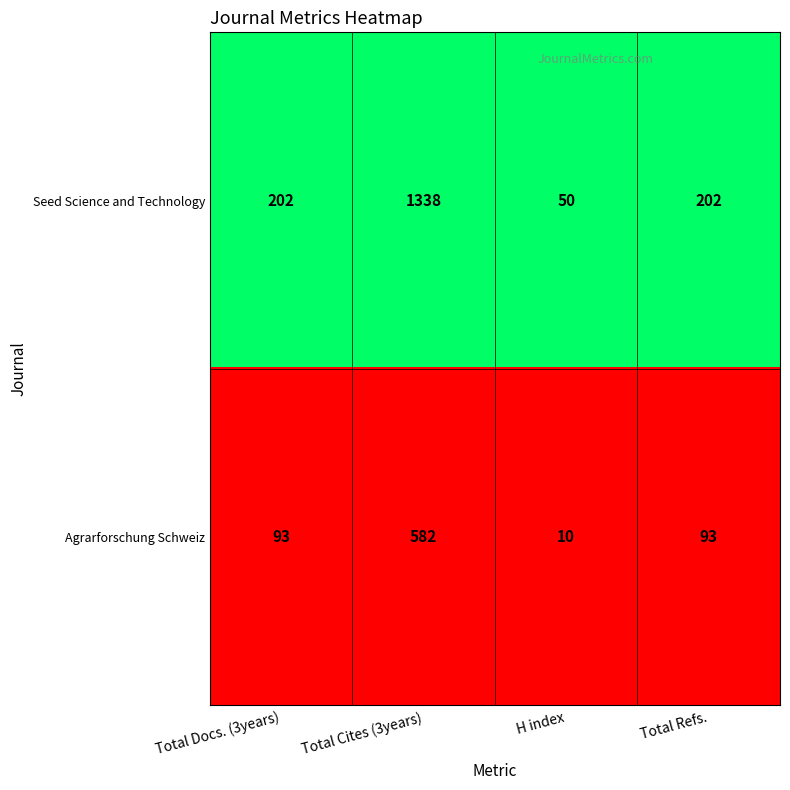

The Agrarforschung Schweiz series shows 93 at Total Docs. (3years). True or false?

True